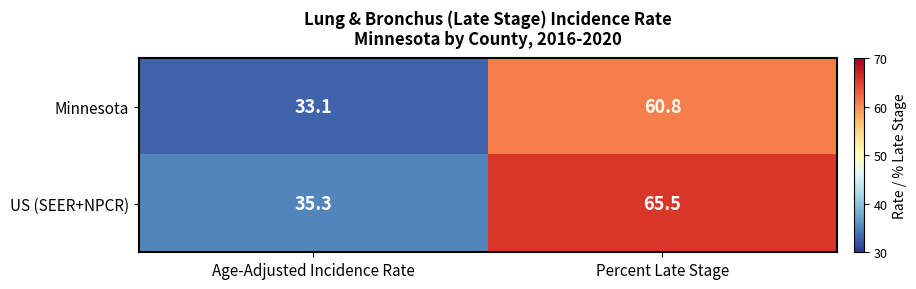

At which category does the chart reach its minimum across all series?

Age-Adjusted Incidence Rate